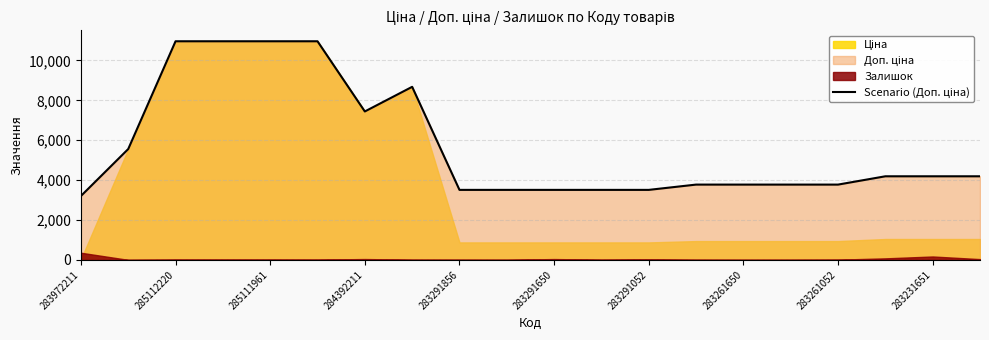

Does the chart display data point markers on the line(s)?

No